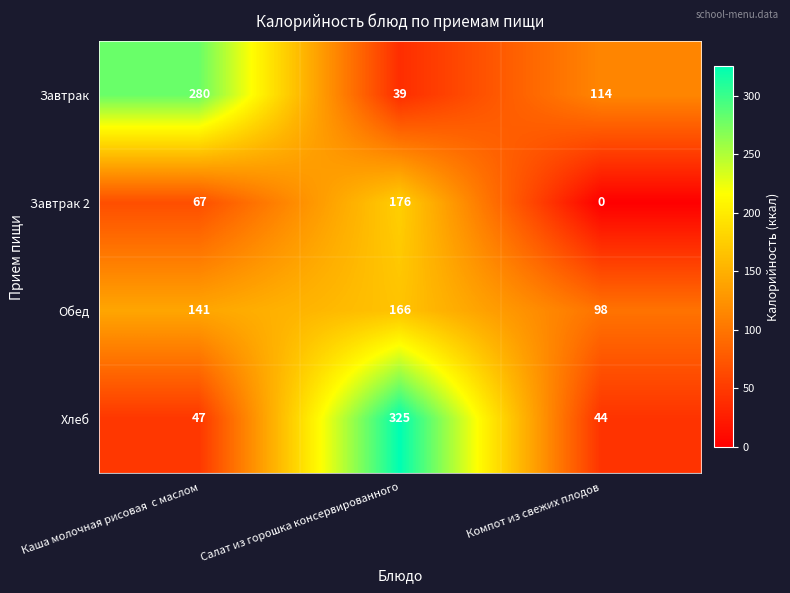

What value does the Обед series have at Салат из горошка консервированного, to the nearest 10?

170